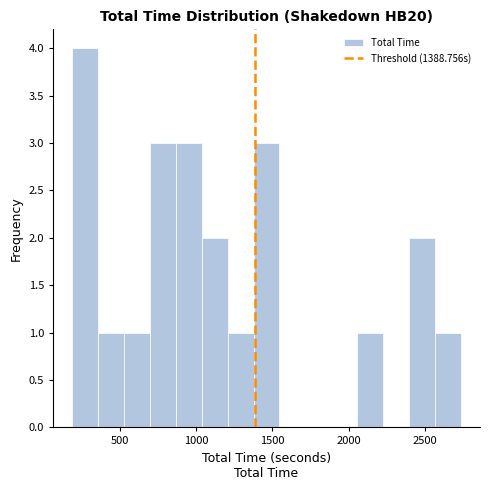

Around what value on the x-axis is the tallest bar? Give the approximate position of its centre, as read against the axis.

300